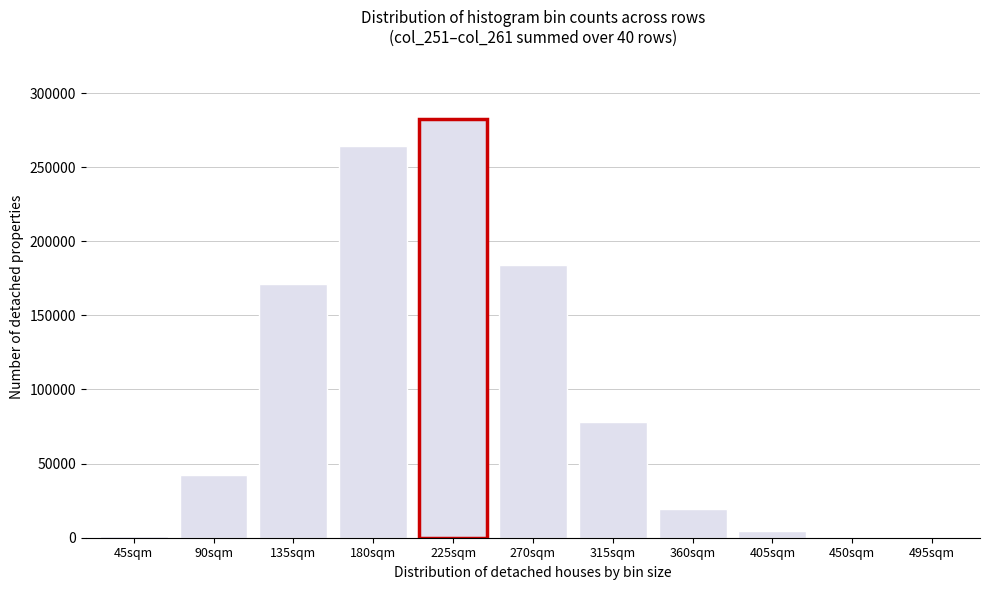

Which label corresponds to the largest value in the chart?

225sqm